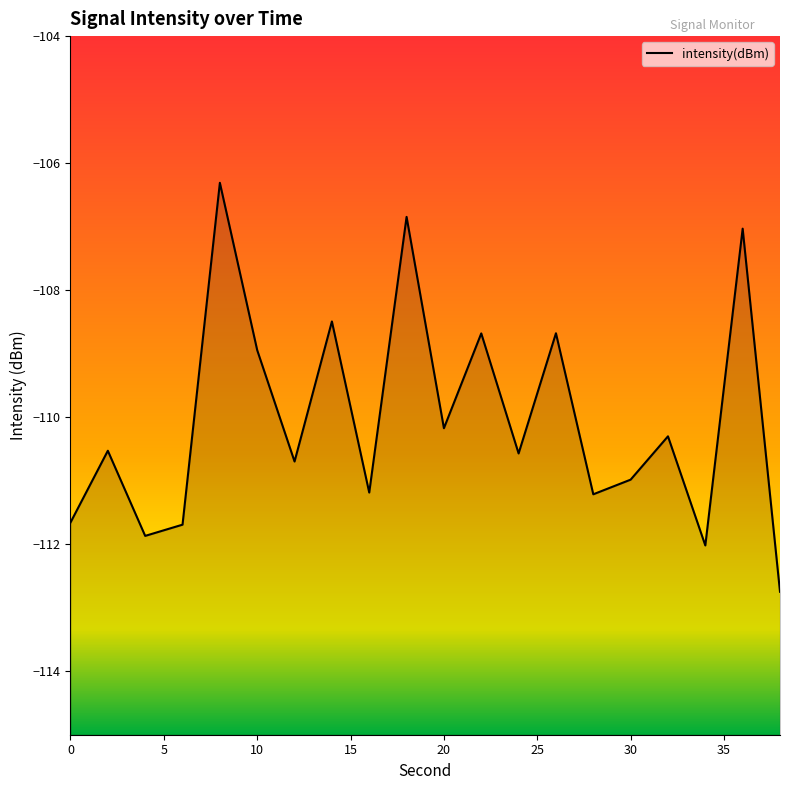

How many points are higher than both their immediate neighbors (excluding endpoints)?

8